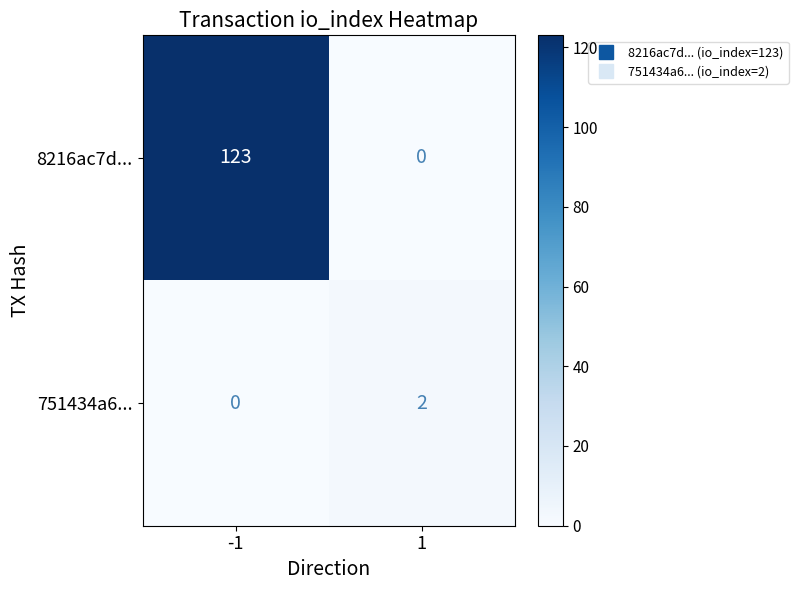

At which category does the chart reach its peak across all series?

-1